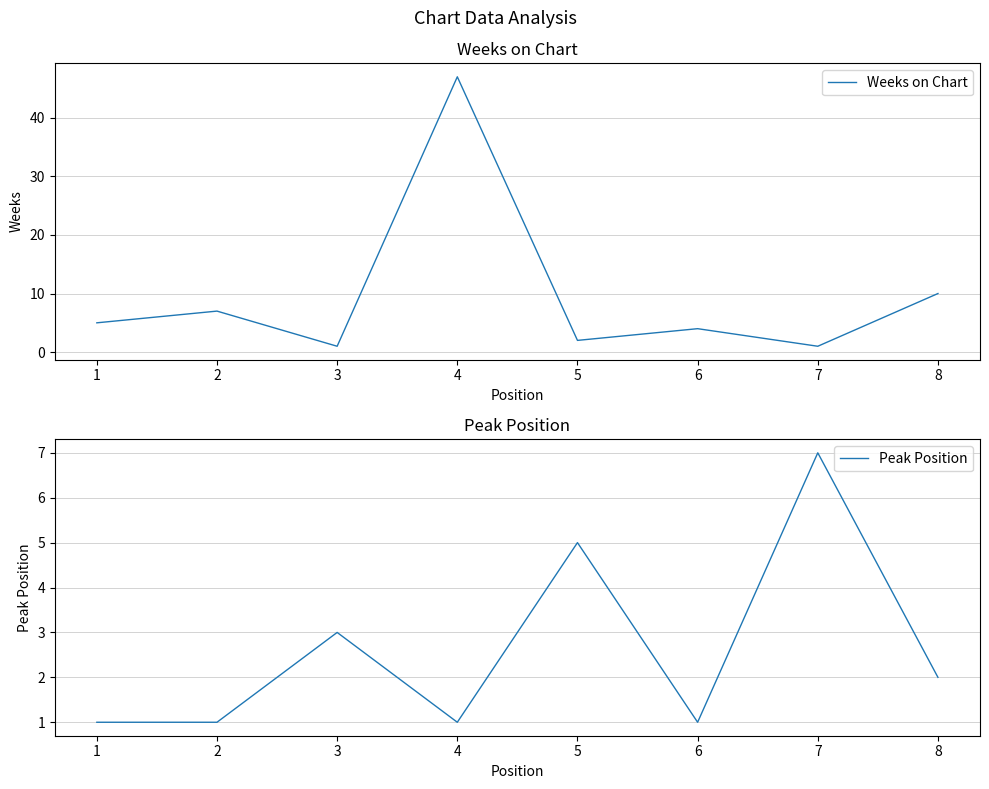

Is it true that Weeks on Chart equals 4 at 6?

True